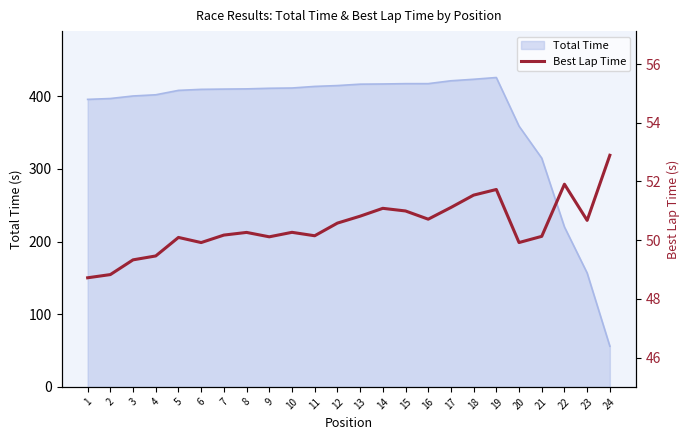

At which label is Total Time closest to 240?

22